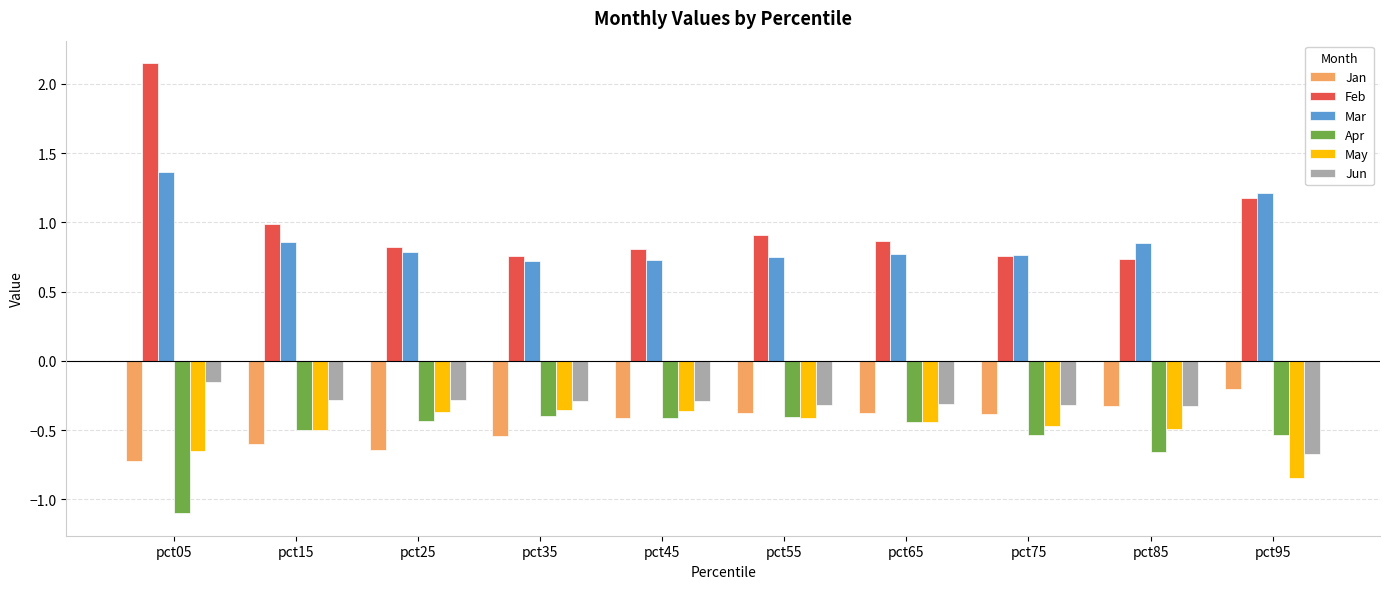

Are the bars grouped side by side (vs. stacked)?

Yes